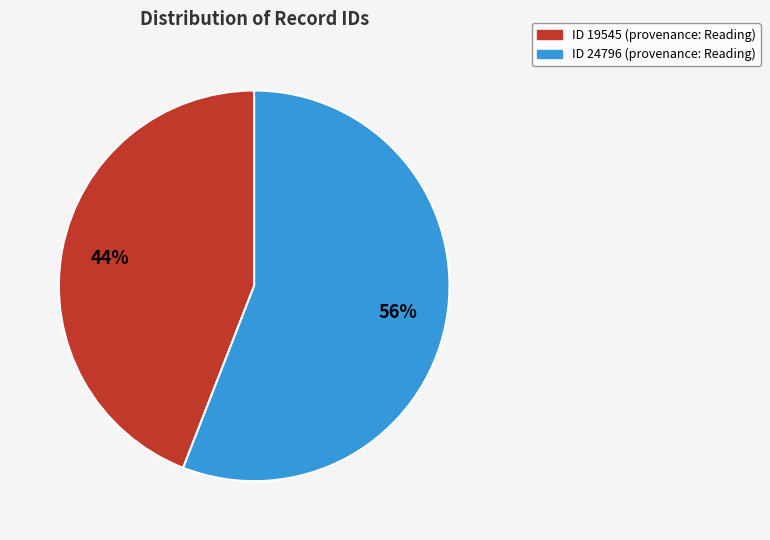

To the nearest percent, what is the average slice percentage?

50%